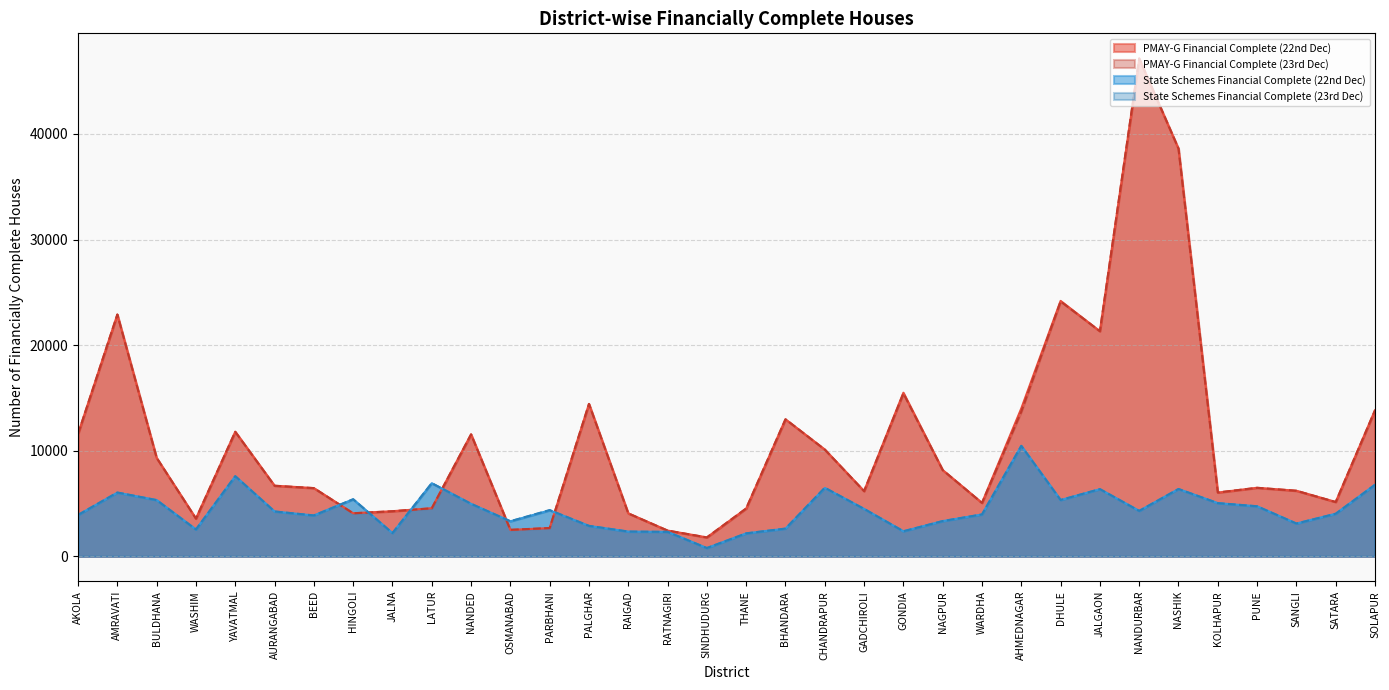

What is the minimum value for State Schemes Financial Complete (23rd Dec)?

786